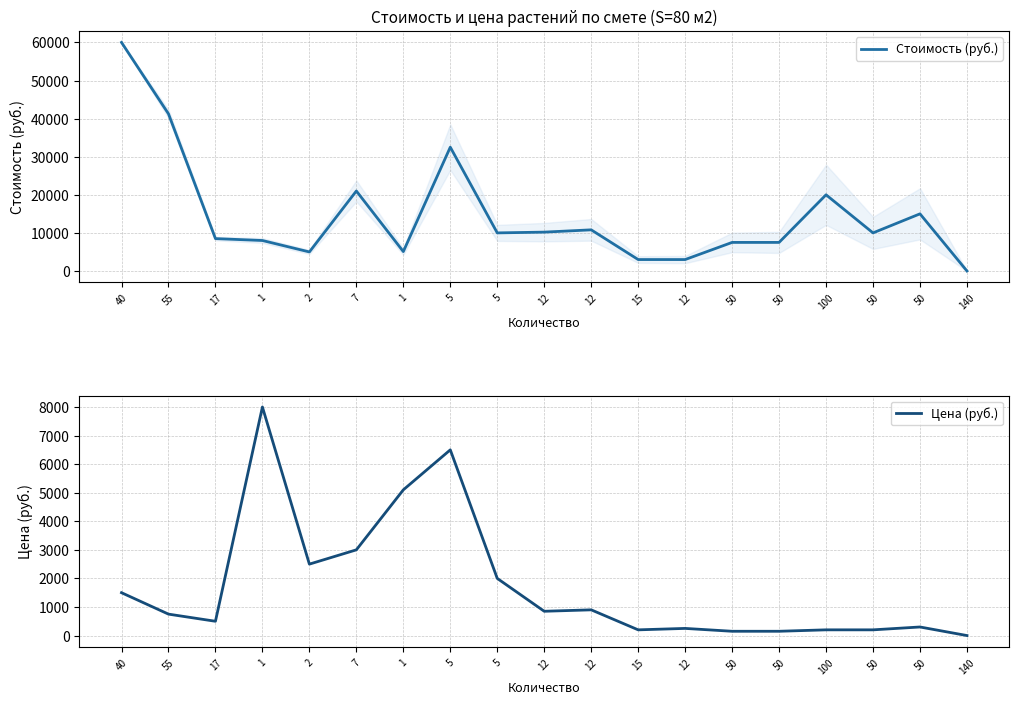

Reading left to right, extract all data points from this chart.

Стоимость (руб.): 40=60000	55=41250	17=8500	1=8000	2=5000	7=21000	1=5100	5=32500	5=10000	12=10200	12=10800	15=3000	12=3000	50=7500	50=7500	100=20000	50=10000	50=15000	140=0
Цена (руб.): 40=1500	55=750	17=500	1=8000	2=2500	7=3000	1=5100	5=6500	5=2000	12=850	12=900	15=200	12=250	50=150	50=150	100=200	50=200	50=300	140=0